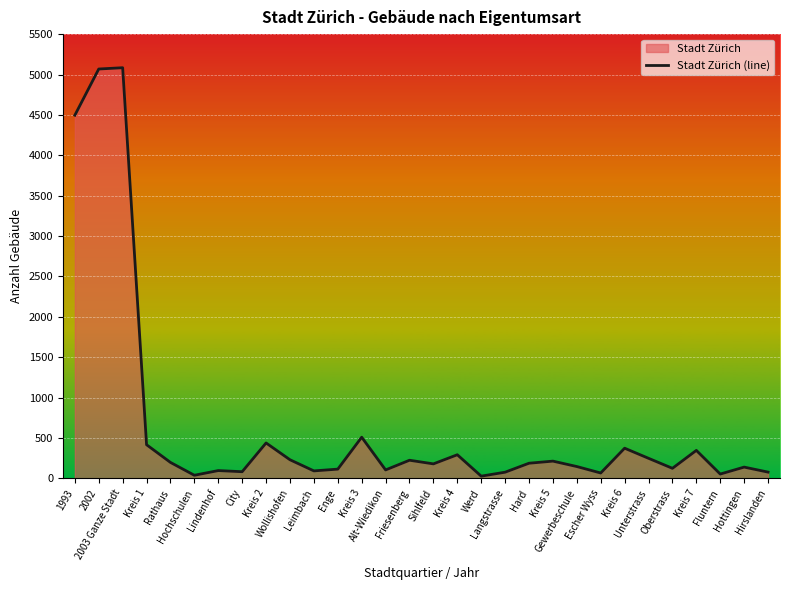

List the labels in order of value, largest first.

2003 Ganze Stadt, 2002, 1993, Kreis 3, Kreis 2, Kreis 1, Kreis 6, Kreis 7, Kreis 4, Unterstrass, Wollishofen, Friesenberg, Kreis 5, Rathaus, Hard, Sihlfeld, Gewerbeschule, Hottingen, Oberstrass, Enge, Alt-Wiedikon, Lindenhof, Leimbach, City, Hirslanden, Langstrasse, Escher Wyss, Fluntern, Hochschulen, Werd